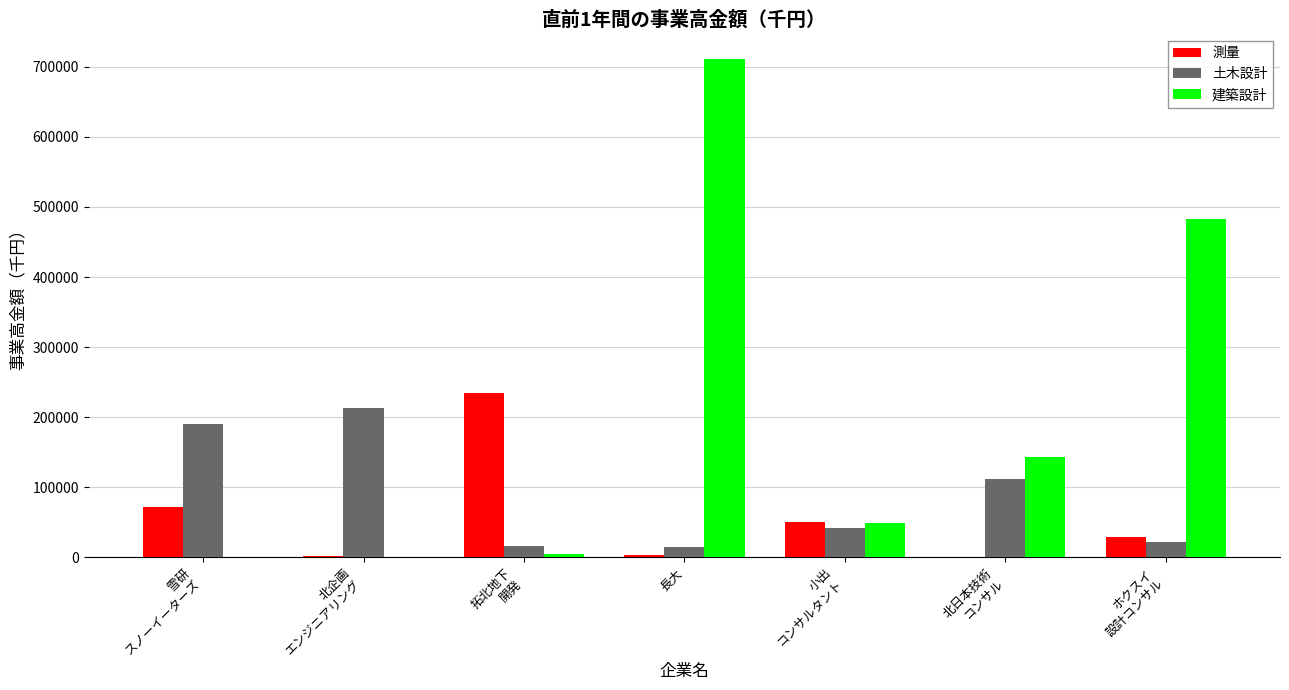

Which series has the widest spread of values?

建築設計